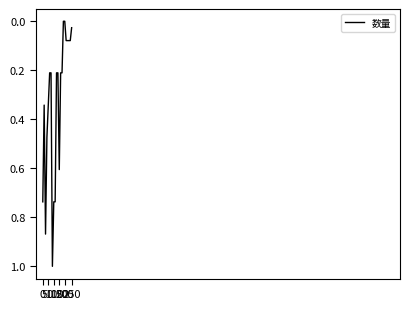

What is the difference between the maximum and minimum values?

1.0